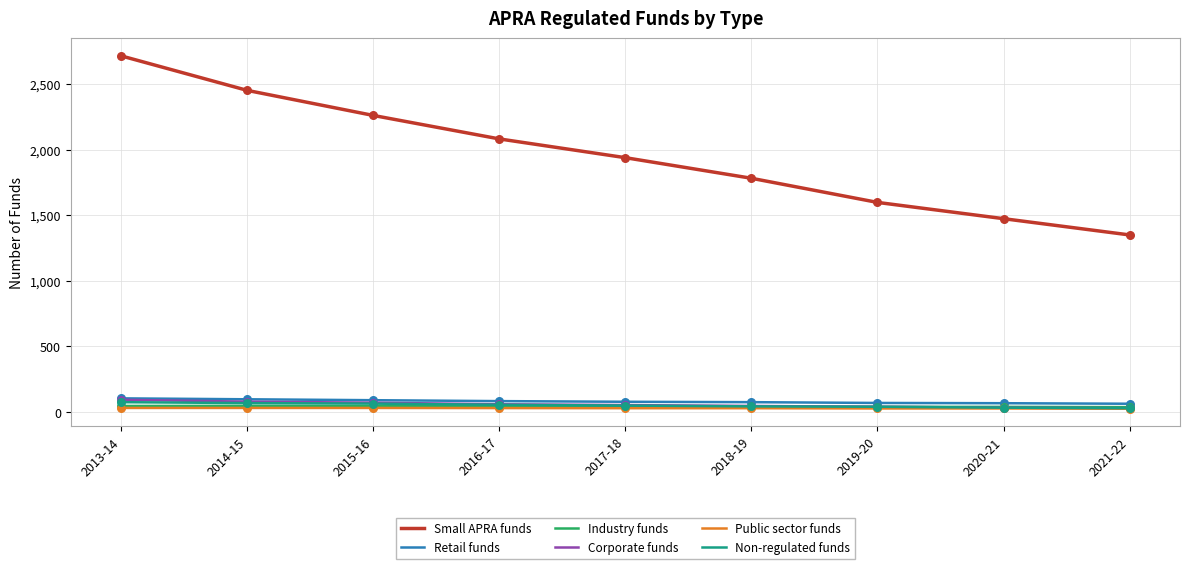

At which category is the sum across all series the highest?

2013-14